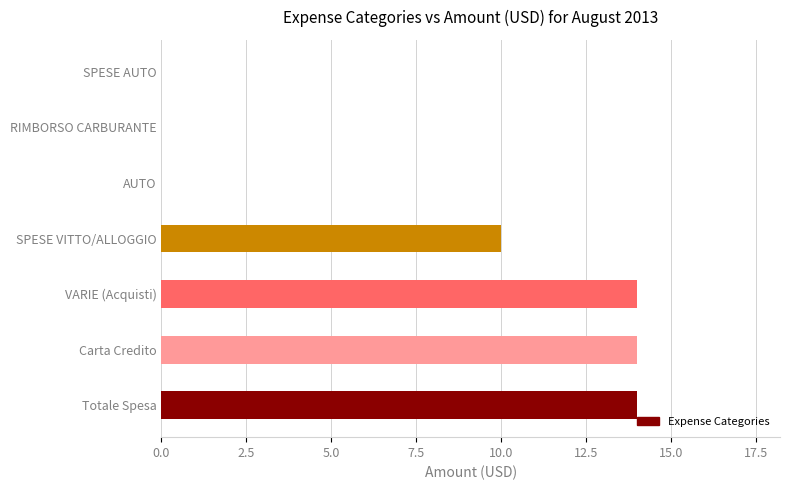

Where is the data nearest to the value 7?

SPESE VITTO/ALLOGGIO